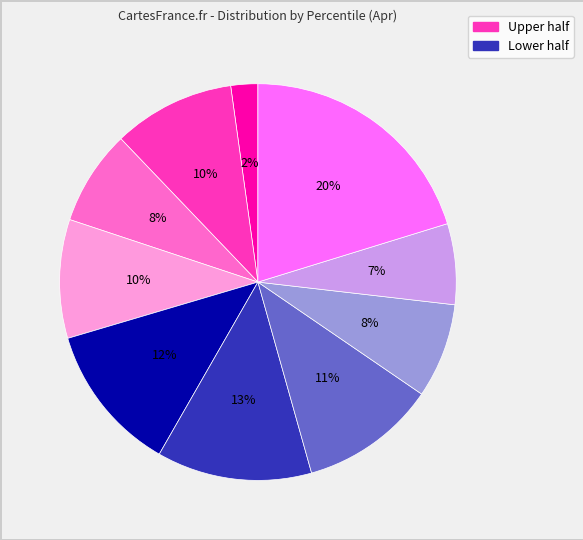

Does any single category account for the majority?

No